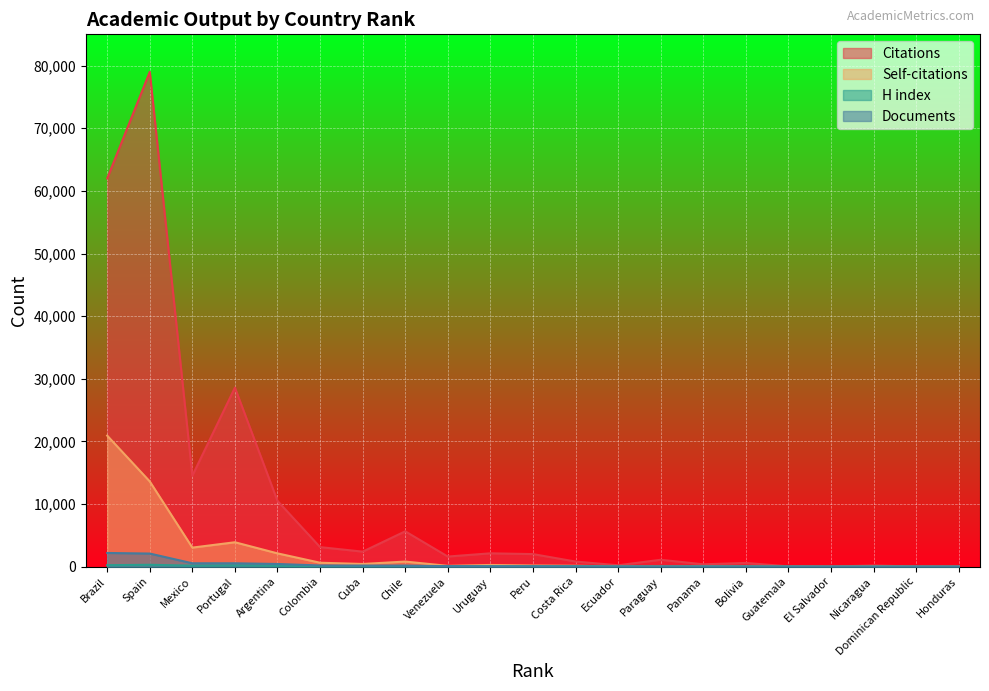

Between Spain and Colombia, which series saw the biggest shift?

Citations